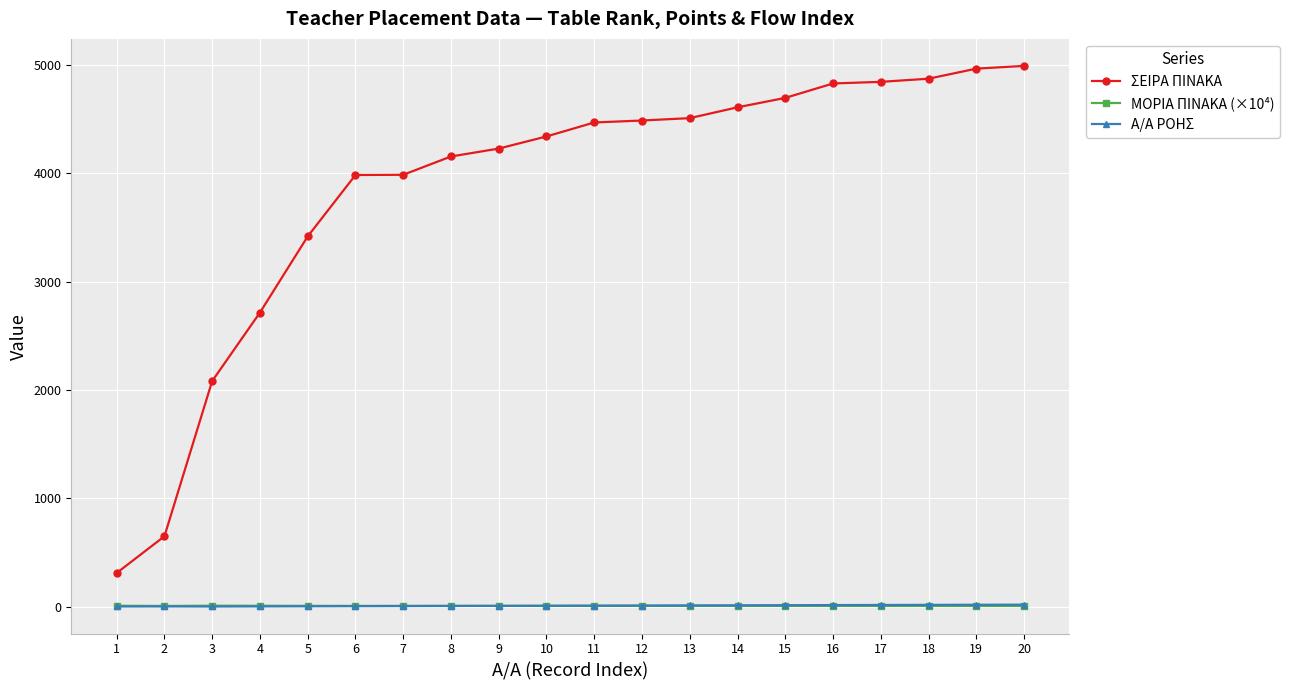

What is the greatest value displayed?

4991.0